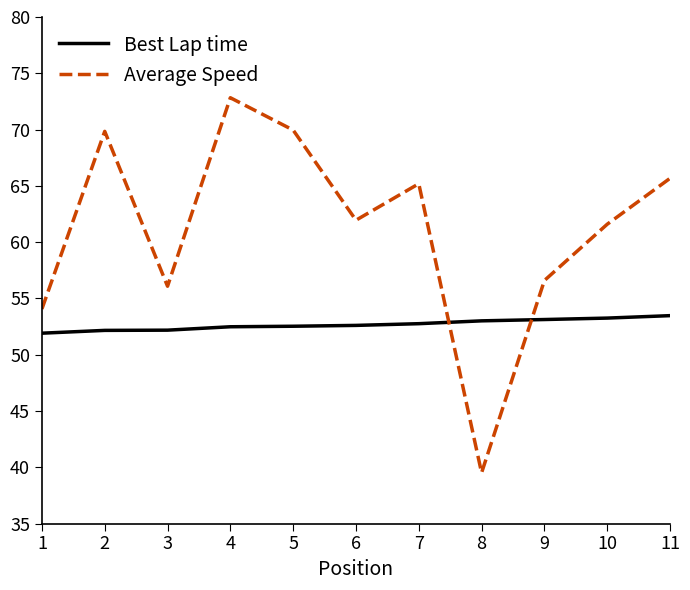

What is the highest value of the Best Lap time series?

53.5